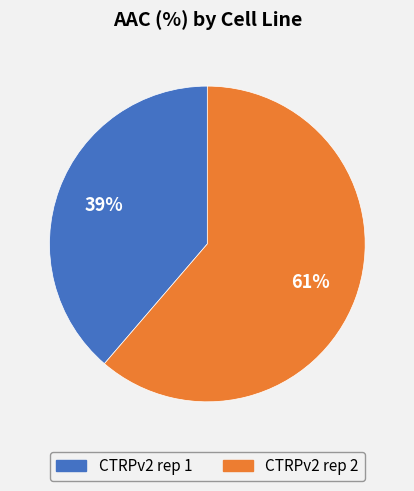

To the nearest percent, what is the average slice percentage?

50%